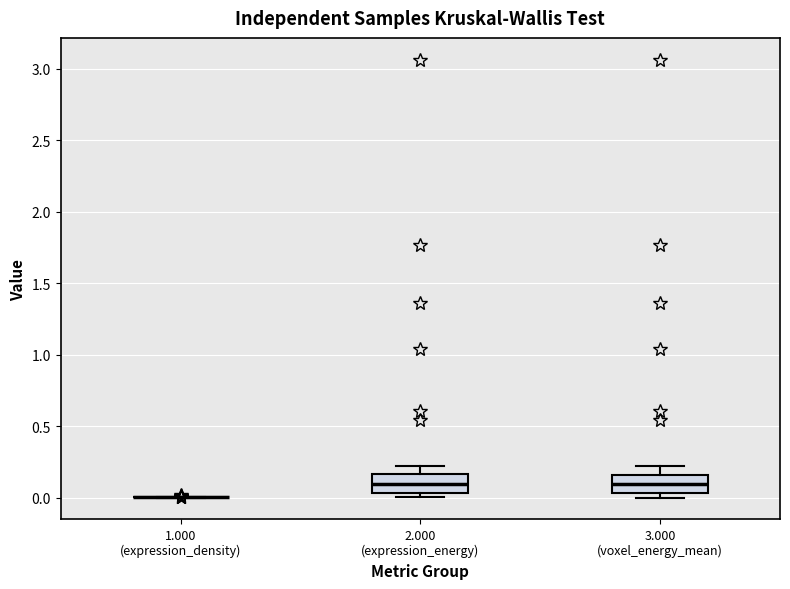

Reading left to right, read every box against the y-axis: the position of its median line, the range the box covers, and the ends of its whiskers. The values are not printed on the chart, so give them approximately, as read against the axis.

1.000 (expression_density): box collapsed to a line at 0.00, whiskers 0.00 to 0.00
2.000 (expression_energy): median 0.10, box 0.05 to 0.15, whiskers 0.00 to 0.20
3.000 (voxel_energy_mean): median 0.10, box 0.05 to 0.15, whiskers 0.00 to 0.20